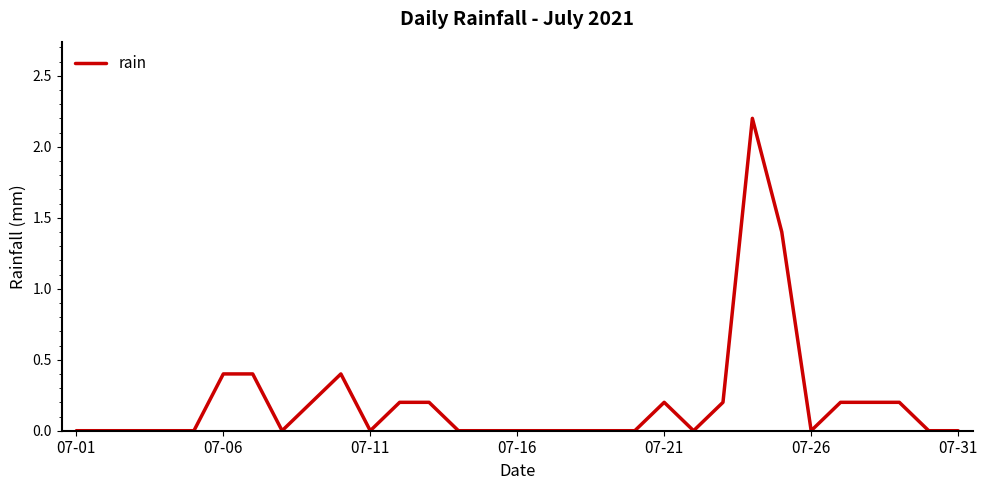

What is the greatest value displayed?

2.2